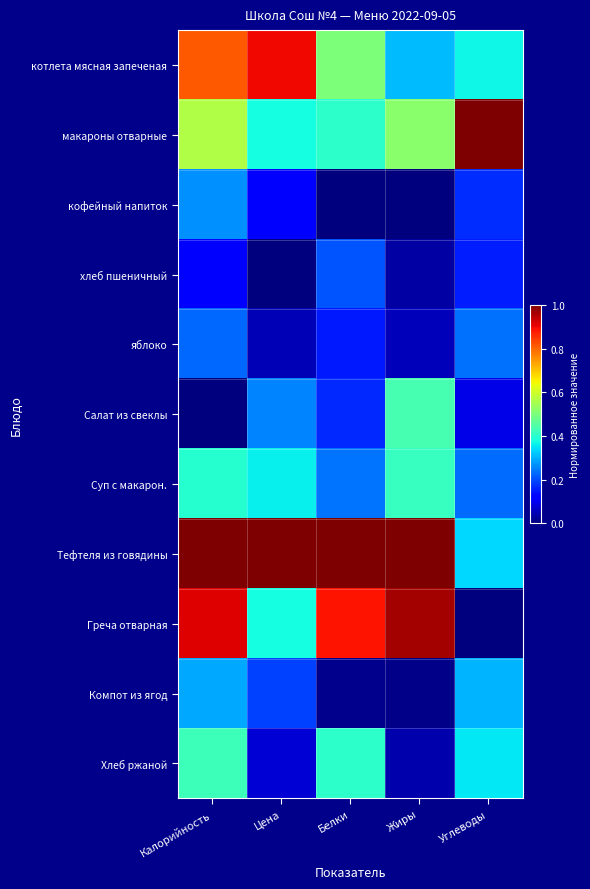

Which series changed the most between Жиры and Углеводы?

Греча отварная